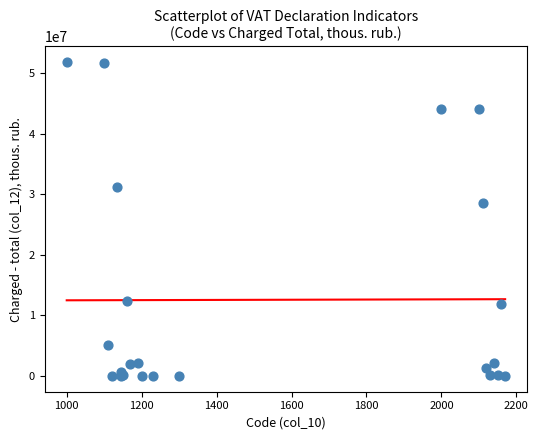

What Y value in the scatter plot is closest to 25916978?

28618556